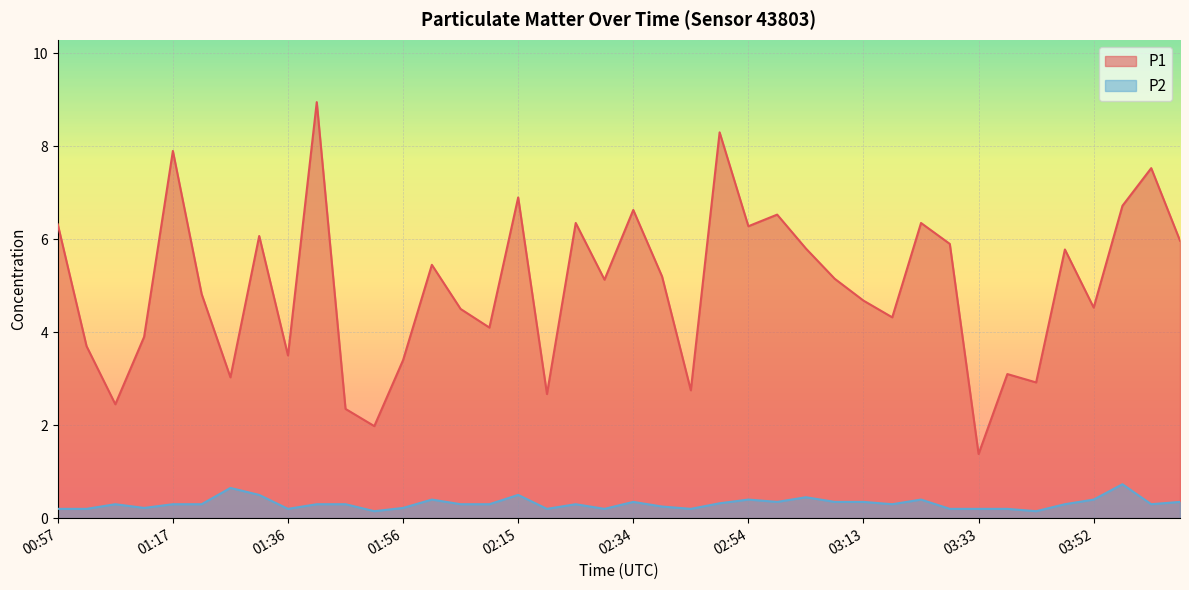

What position from the left is 03:42?

35